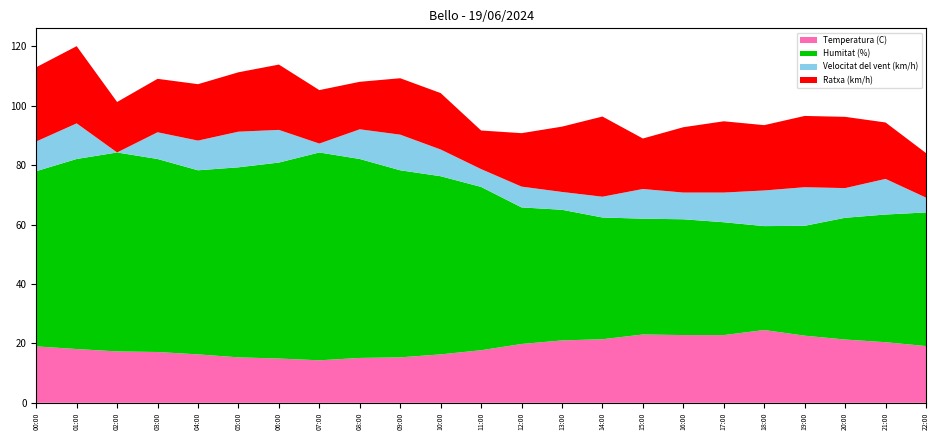

Reading right to left, transcribe all the data shown in this chart.

Temperatura (C): 19.1	20.4	21.3	22.6	24.5	22.8	22.8	23.0	21.4	21.0	19.8	17.7	16.3	15.3	15.1	14.3	14.9	15.3	16.3	17.1	17.3	18.1	19.0
Humitat (%): 45.0	43.0	41.0	37.0	35.0	38.0	39.0	39.0	41.0	44.0	46.0	55.0	60.0	63.0	67.0	70.0	66.0	64.0	62.0	65.0	67.0	64.0	59.0
Velocitat del vent (km/h): 5.0	12.0	10.0	13.0	12.0	10.0	9.0	10.0	7.0	6.0	7.0	6.0	9.0	12.0	10.0	3.0	11.0	12.0	10.0	9.0	0.0	12.0	10.0
Ratxa (km/h): 15.0	19.0	24.0	24.0	22.0	24.0	22.0	17.0	27.0	22.0	18.0	13.0	19.0	19.0	16.0	18.0	22.0	20.0	19.0	18.0	17.0	26.0	25.0